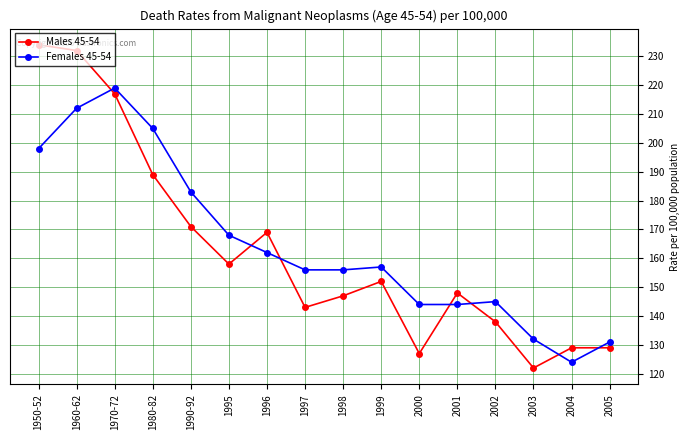

Read the Females 45-54 value at 2003, to the nearest 5.

130